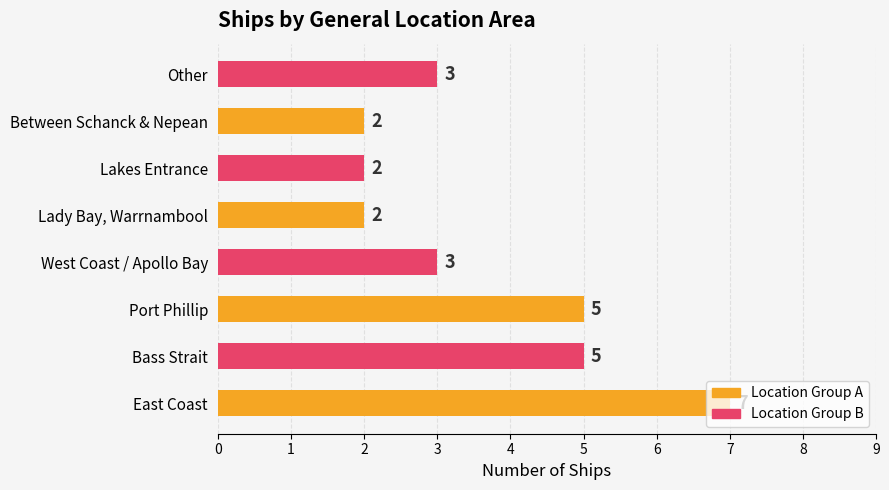

The value at Lady Bay, Warrnambool is 1. True or false?

False